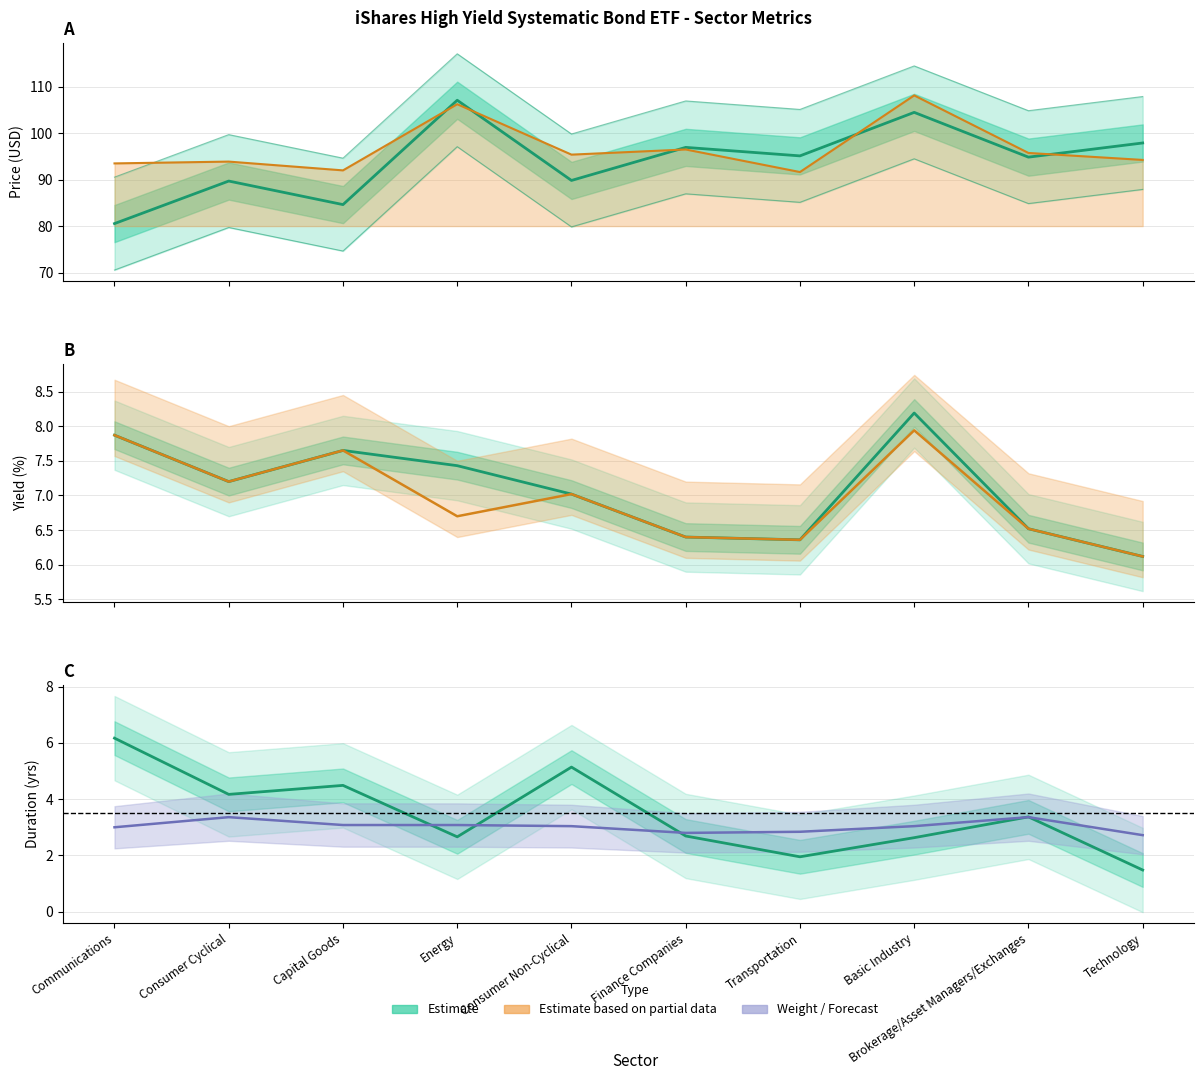

Is the value of Price at Consumer Non-Cyclical greater than the value of Weight (%) at Brokerage/Asset Managers/Exchanges?

Yes